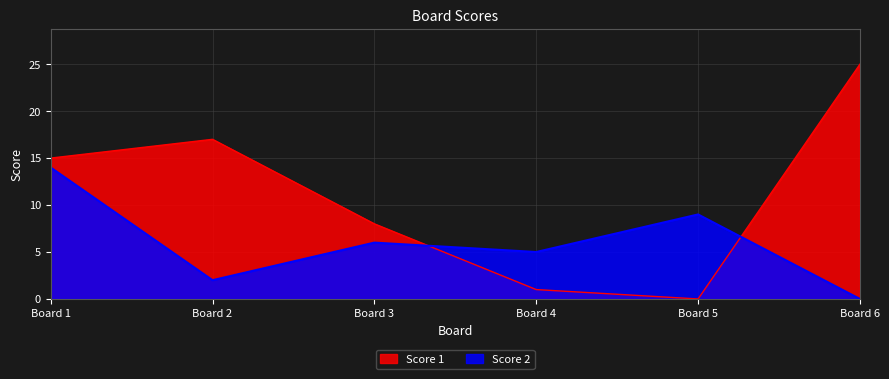

What is the approximate value of Score 2 at Board 5, to the nearest 5?

10